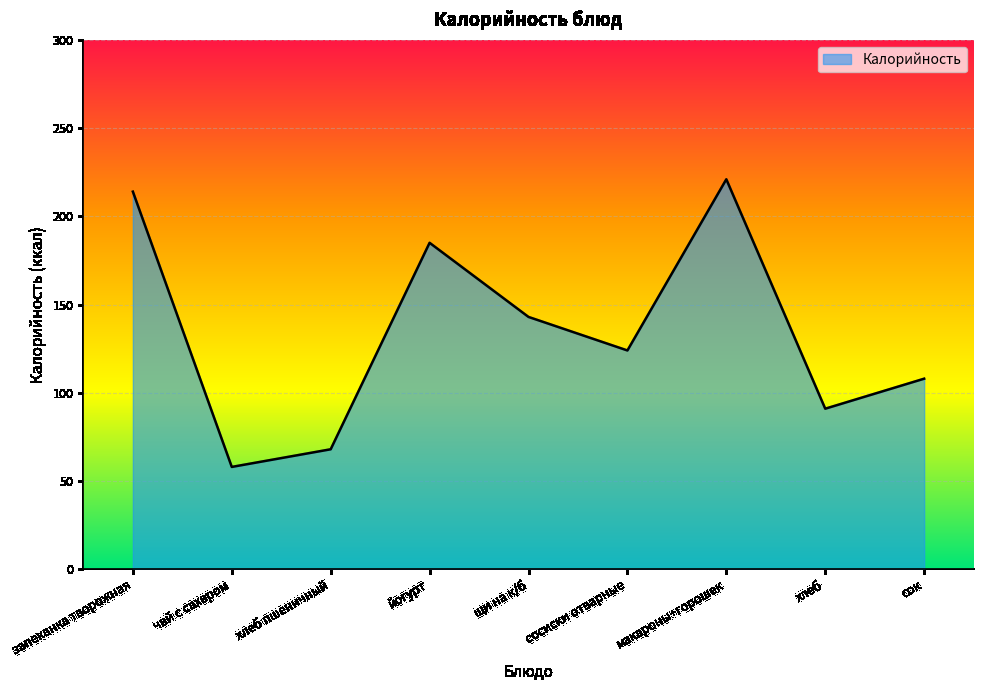

How many values are between 91 and 185?

5